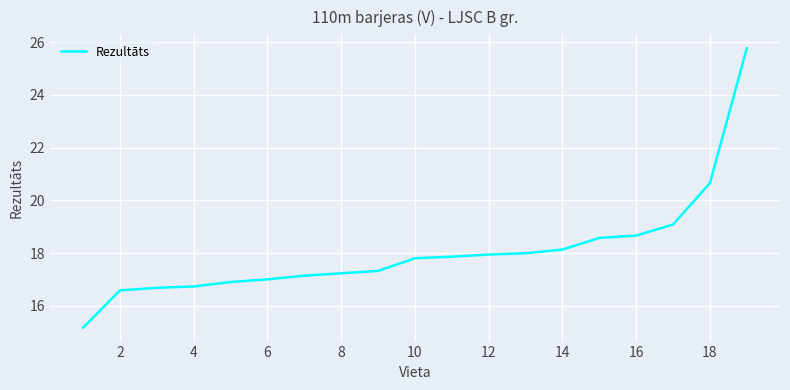

Is this an area chart (filled region under the line)?

No